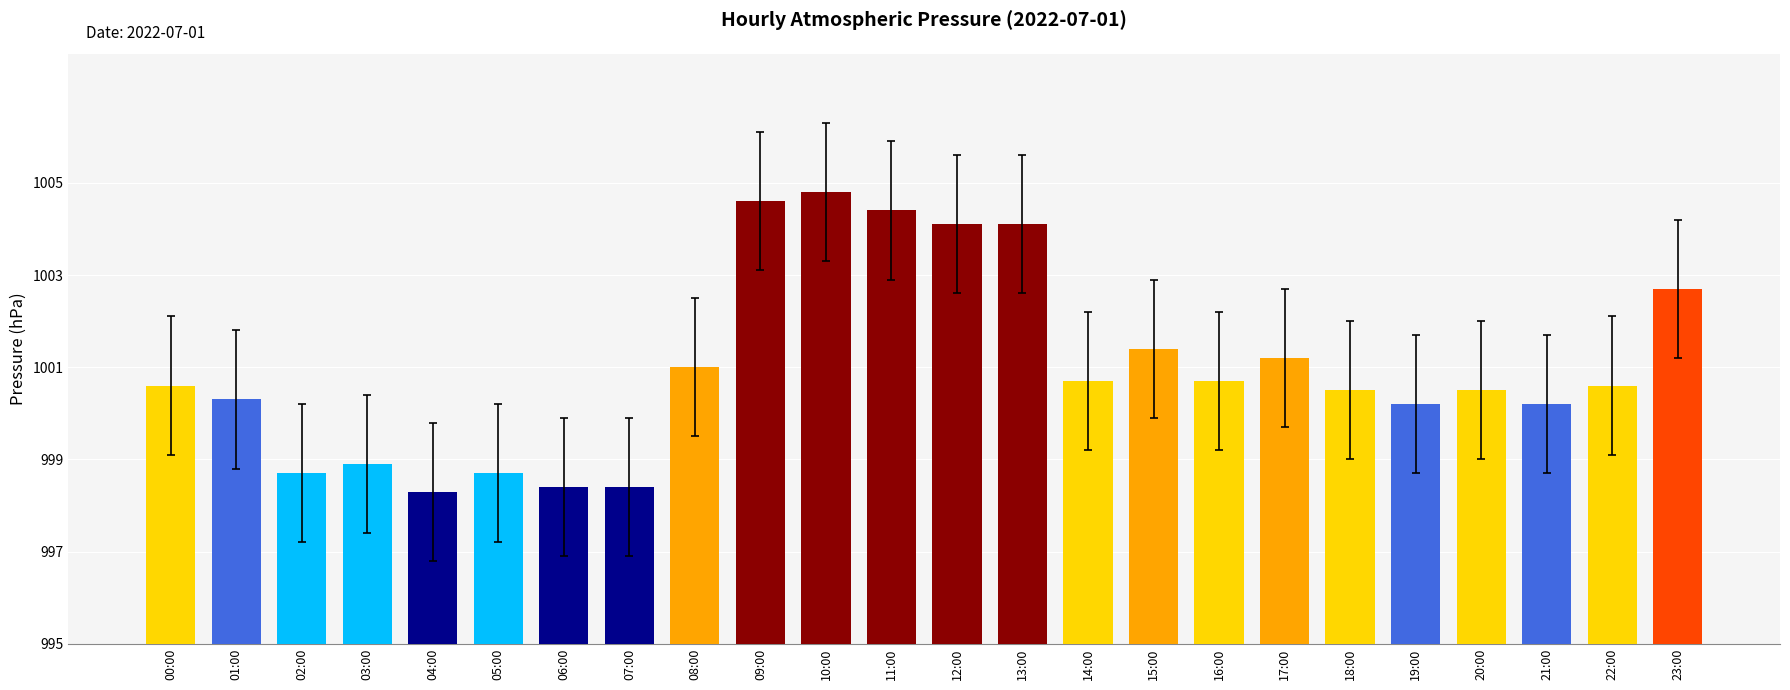

What is the label of the 19th bar from the right?

05:00